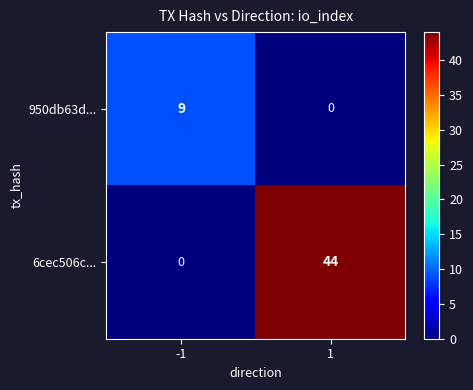

What is the sum of all 950db63d... values?

9